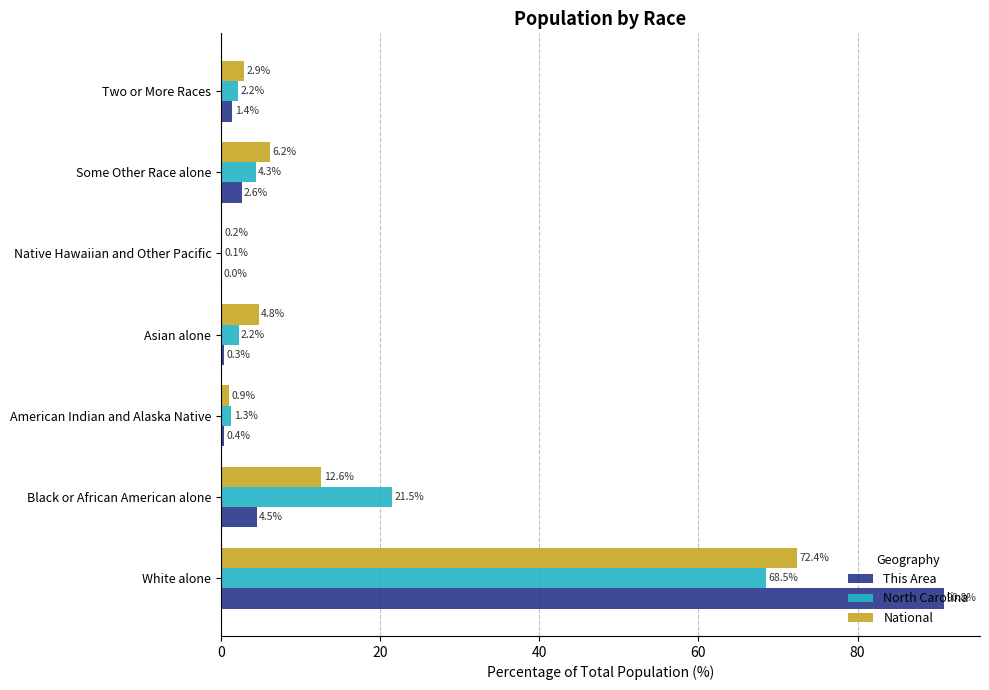

At which label does This Area reach its peak?

White alone